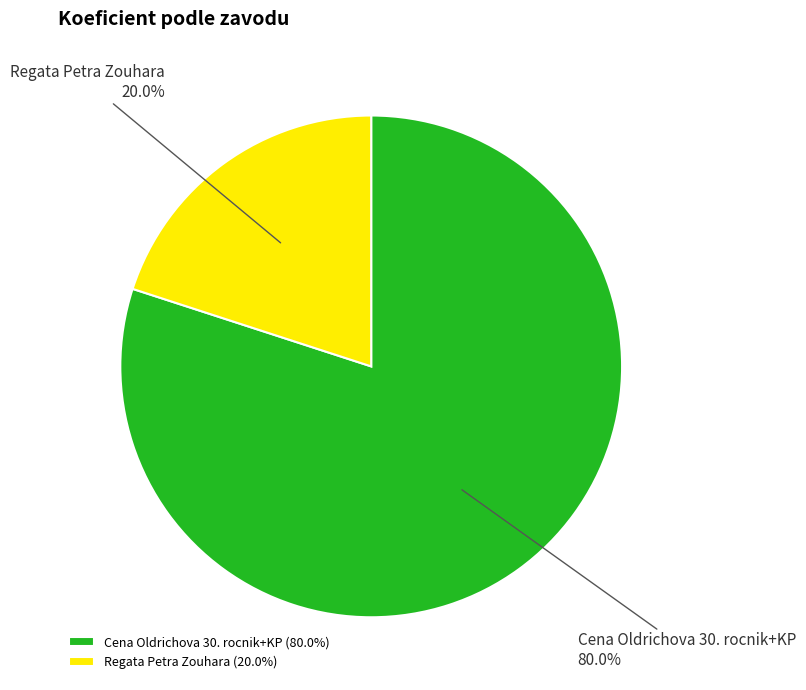

To the nearest percent, what is the average slice percentage?

50%